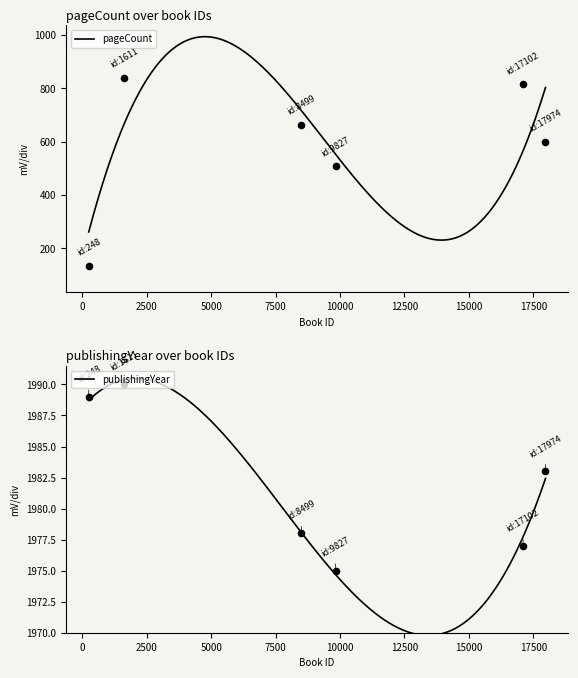

What are all the series names shown in the legend?

pageCount, publishingYear